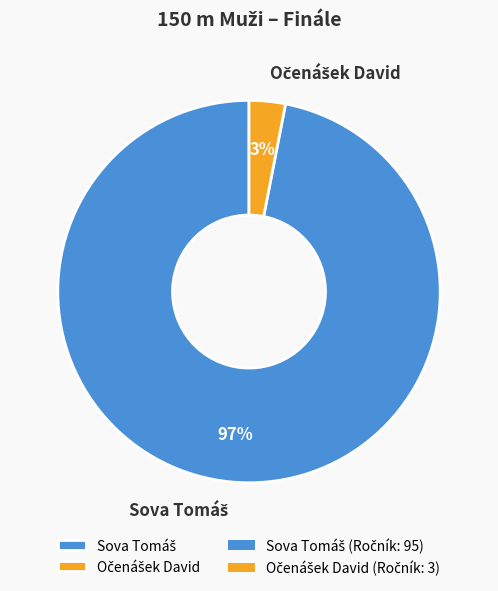

Is there a majority slice in this chart?

Yes